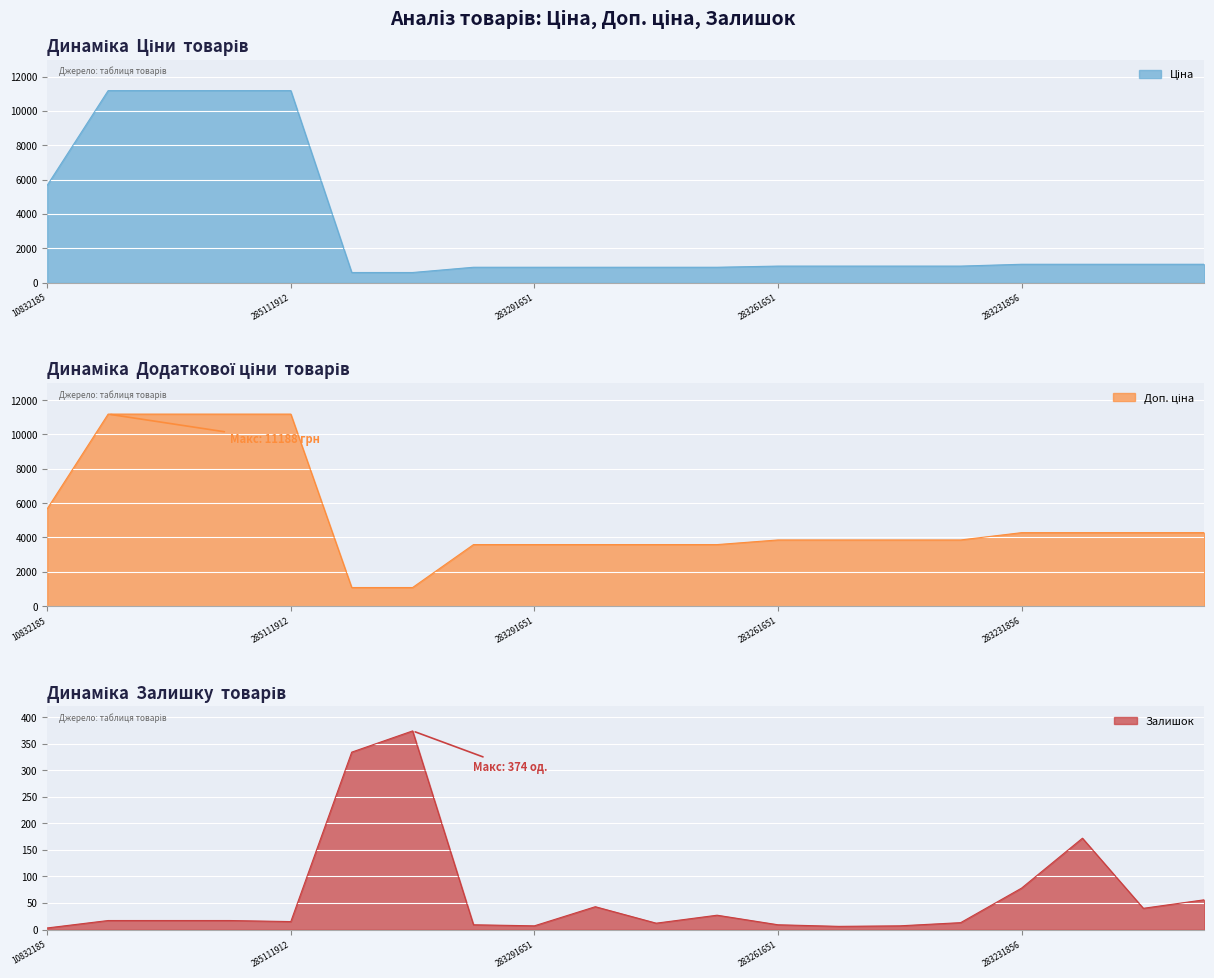

The Залишок series shows 78 at 283231856. True or false?

True